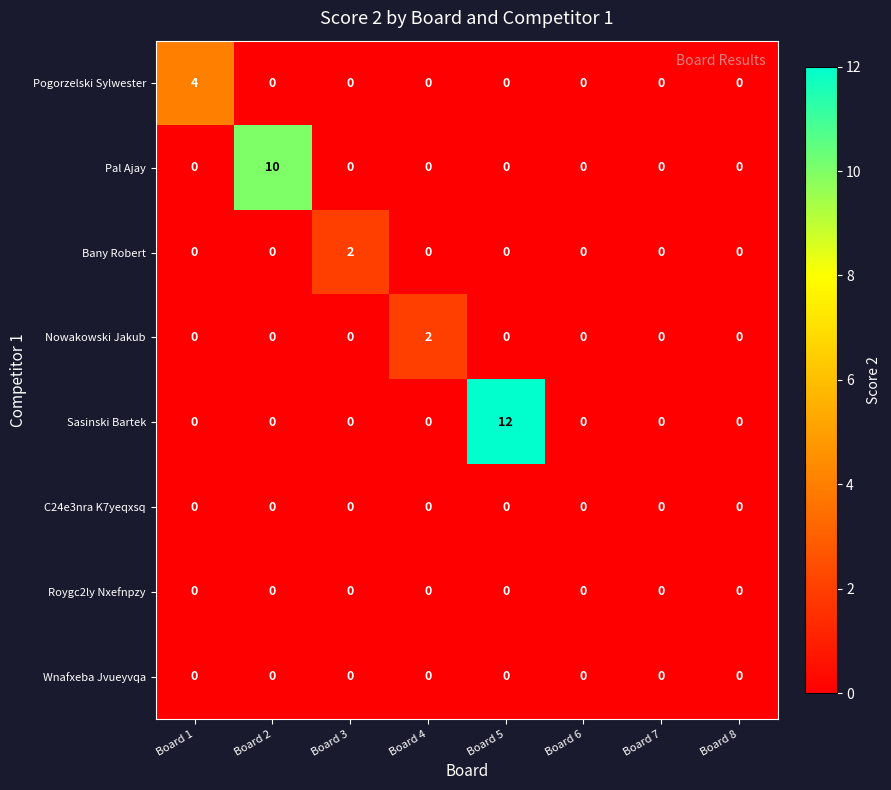

Which series changed the most between Board 1 and Board 5?

Sasinski Bartek